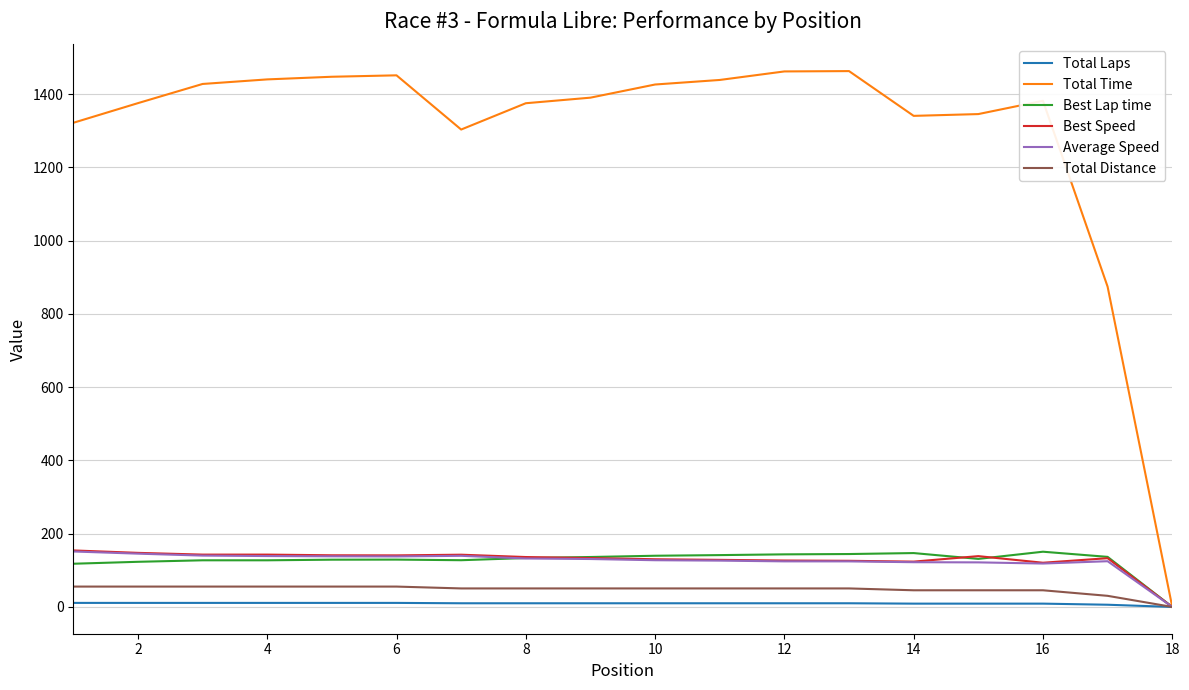

Is this an area chart (filled region under the line)?

No